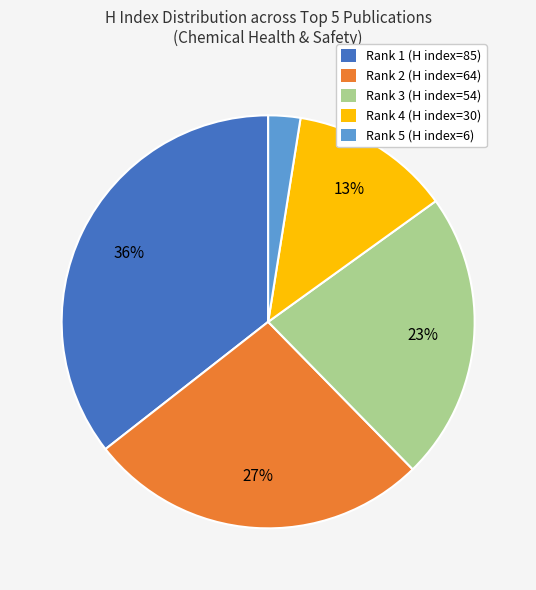

To the nearest percent, what percentage of the pie is Rank 5 (H index=6)?

3%